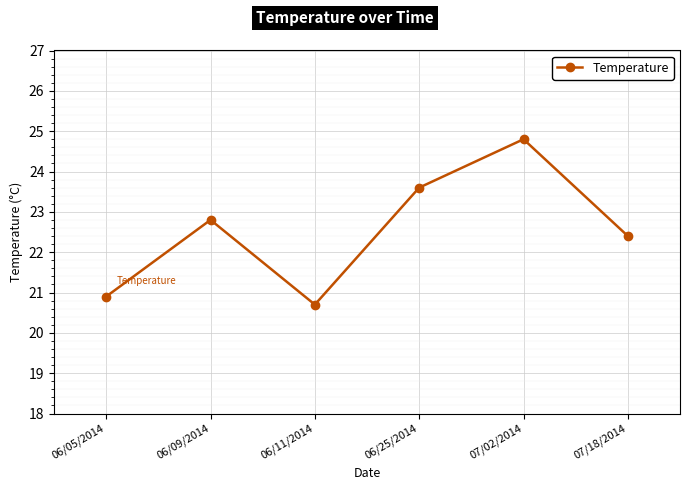

Is this an area chart (filled region under the line)?

No